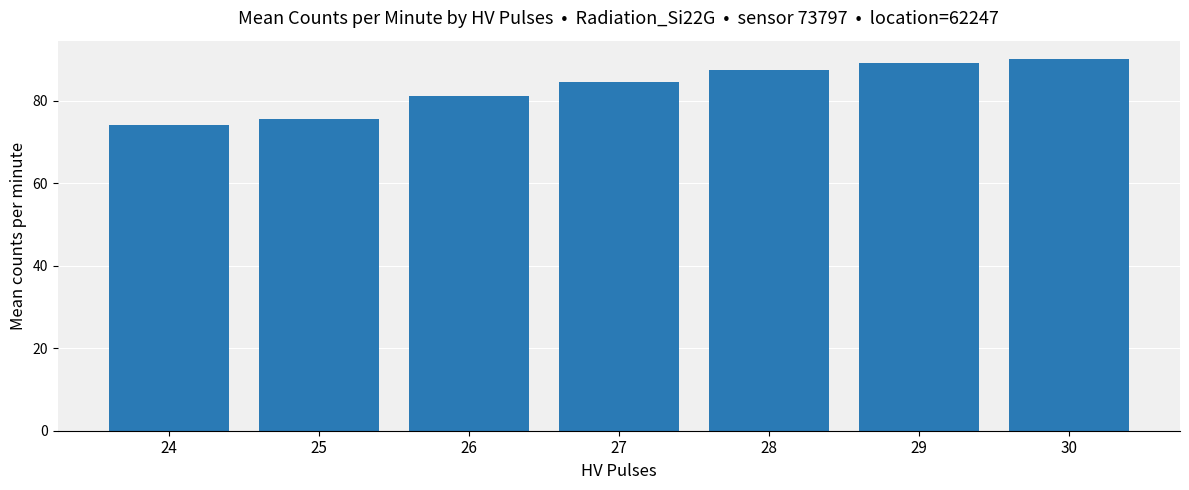

What is the approximate value at 26?

81.0